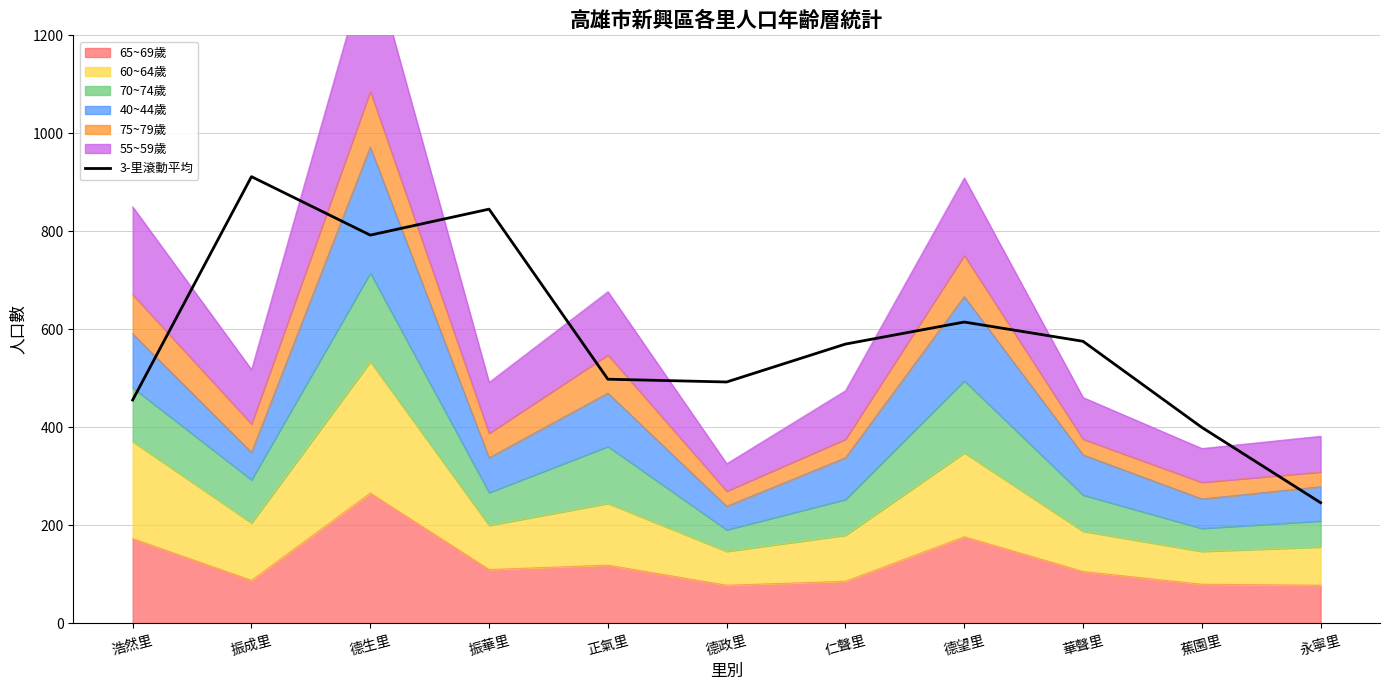

What is the value of the 10th point from the left?

400.0